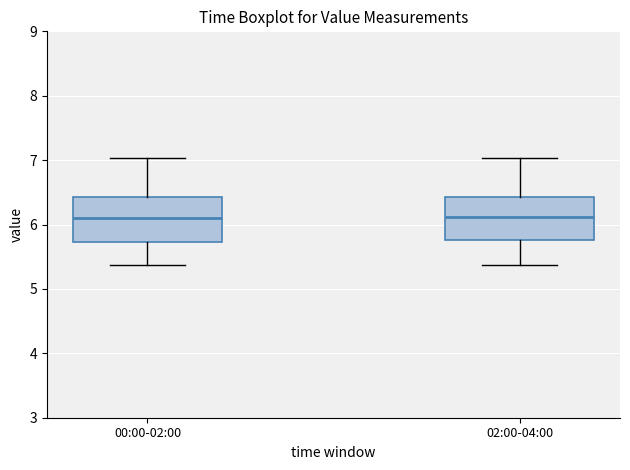

Reading left to right, read every box against the y-axis: the position of its median line, the range the box covers, and the ends of its whiskers. The values are not printed on the chart, so give them approximately, as read against the axis.

00:00-02:00: median 6.1, box 5.7 to 6.4, whiskers 5.4 to 7.0
02:00-04:00: median 6.1, box 5.8 to 6.4, whiskers 5.4 to 7.0